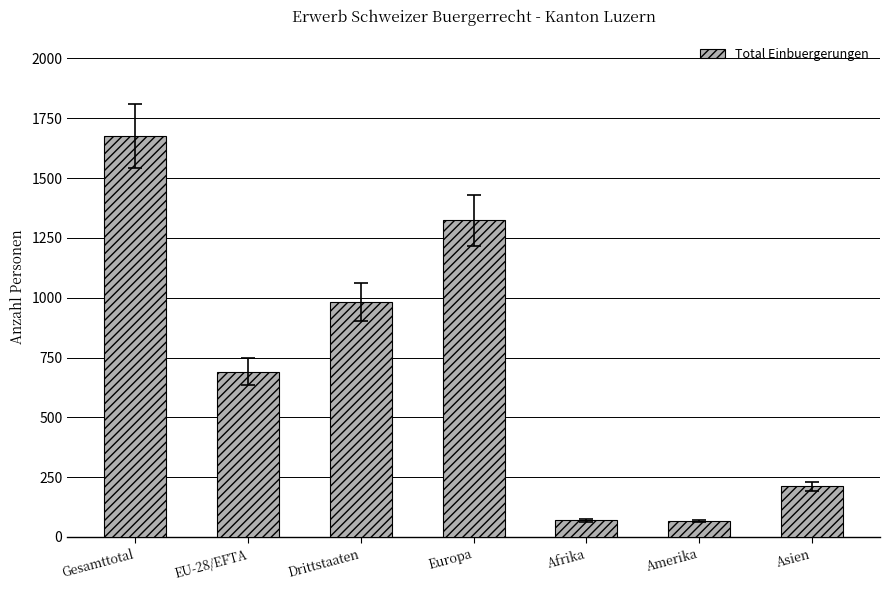

Approximately how many times larger is the value at Asien compared to Gesamttotal?

0.1